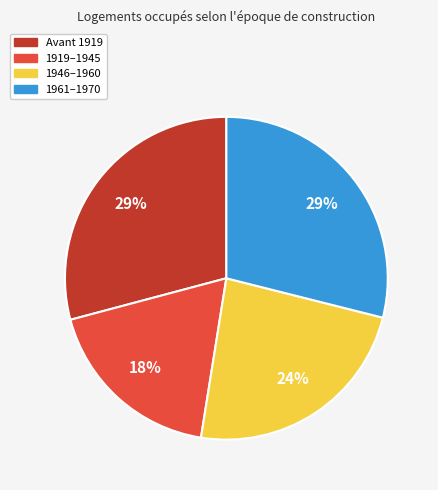

To the nearest percent, what is the average slice percentage?

25%